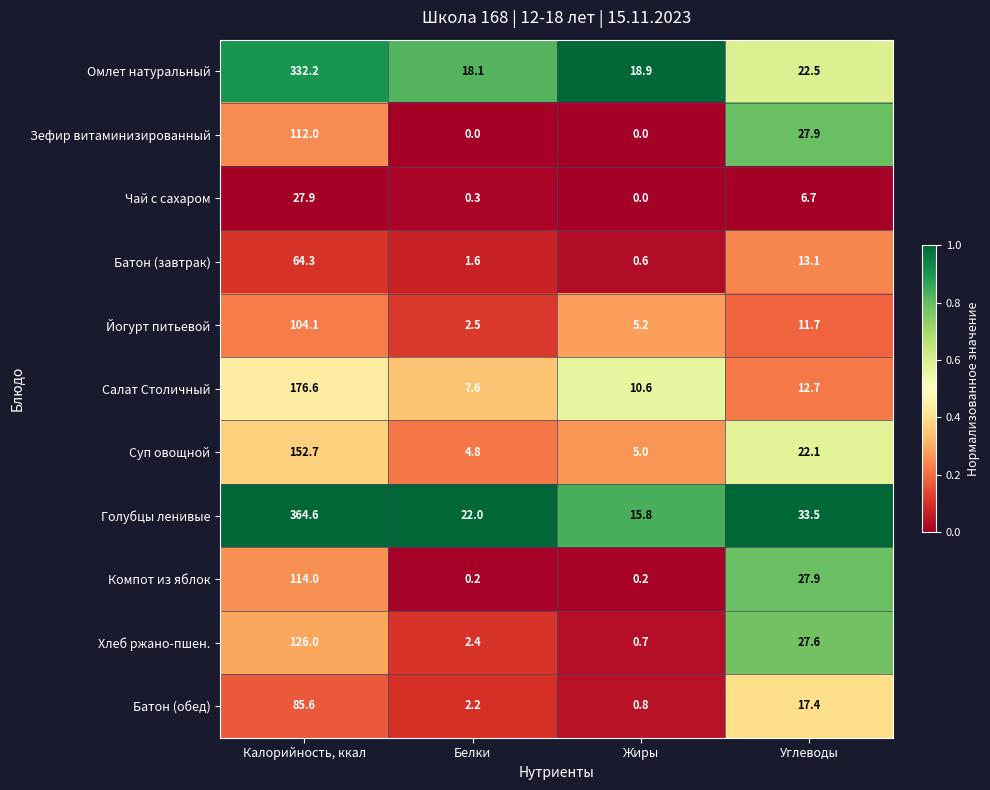

Which series has the largest range (max minus min)?

Голубцы ленивые